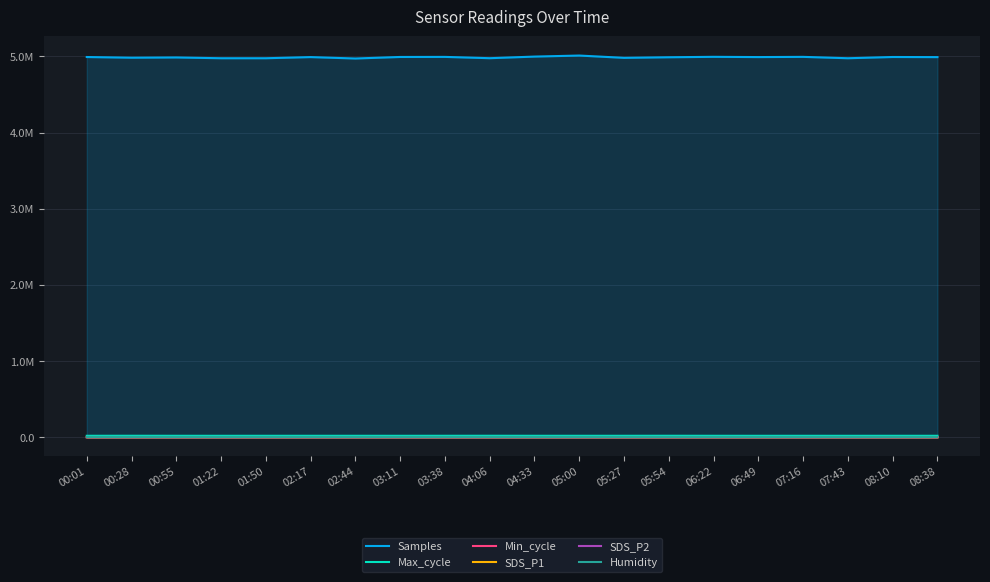

True or false: Samples and Min_cycle intersect in this chart.

False